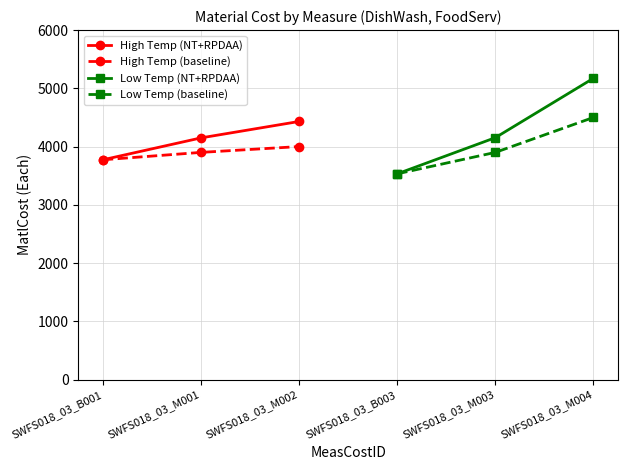

At which label is High Temp (NT+RPDAA) closest to 4102?

SWFS018_03_M001